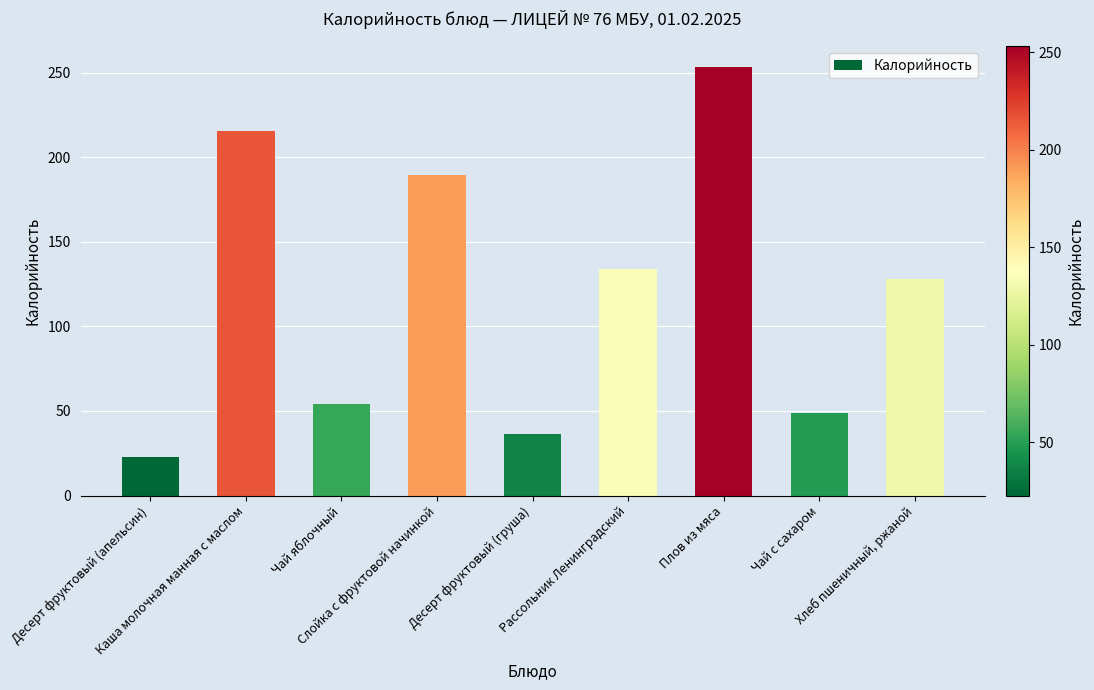

What is the change in value from Слойка с фруктовой начинкой to Чай с сахаром?

-141.2